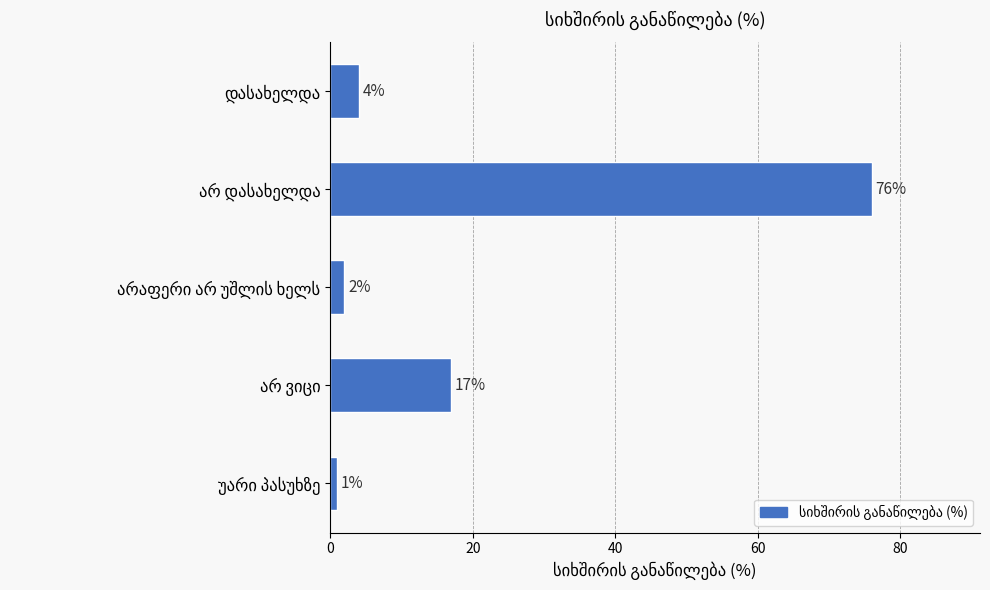

Are the bars grouped side by side (vs. stacked)?

No